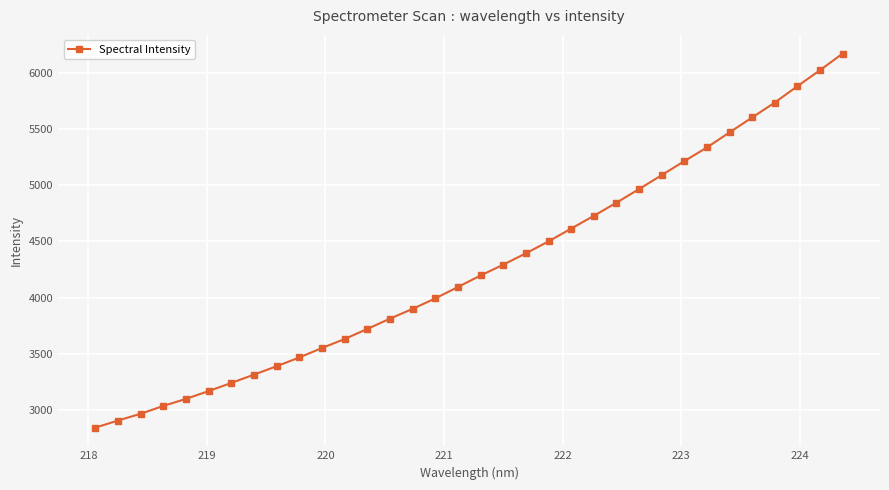

What is the sum of all values?

145212.7